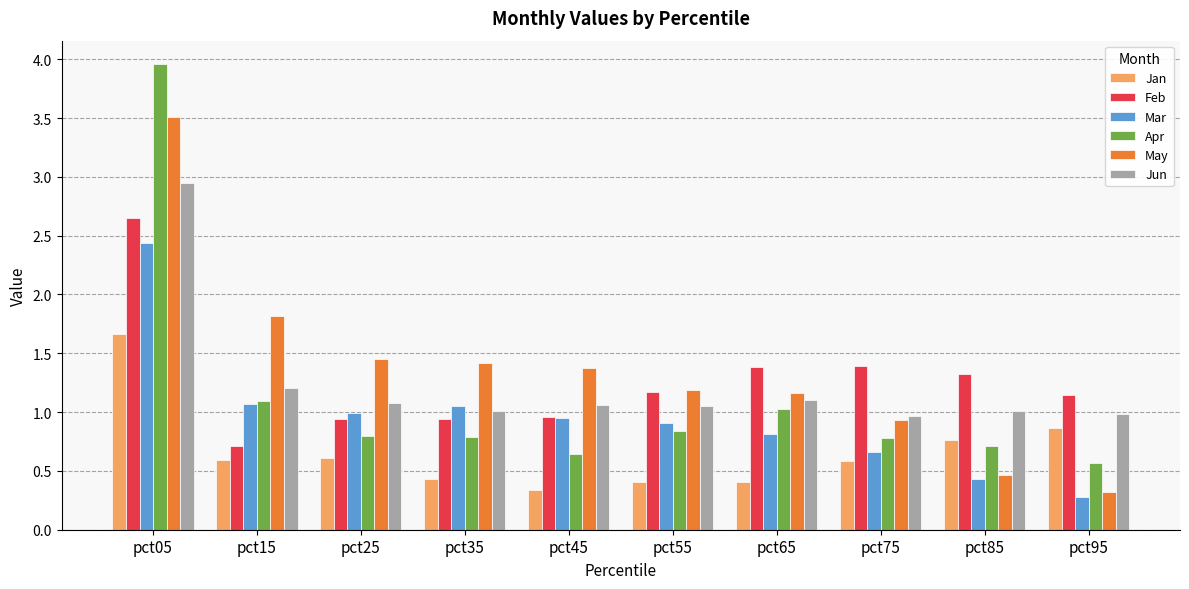

Between pct25 and pct95, which series saw the biggest shift?

May